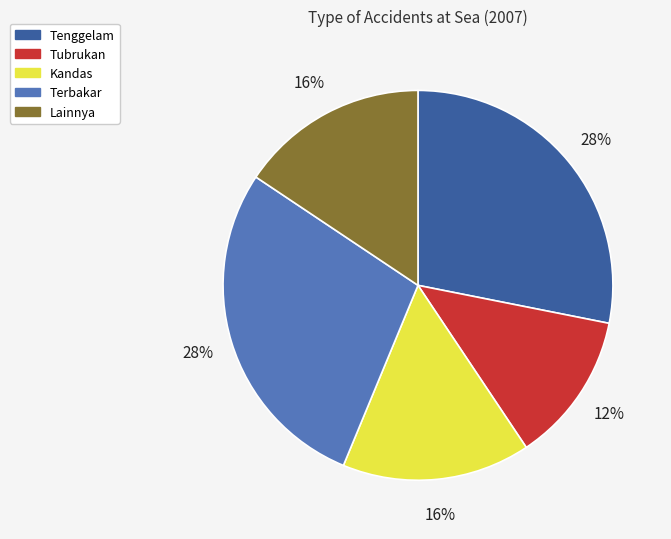

What percentage is the Terbakar slice, to the nearest percent?

28%